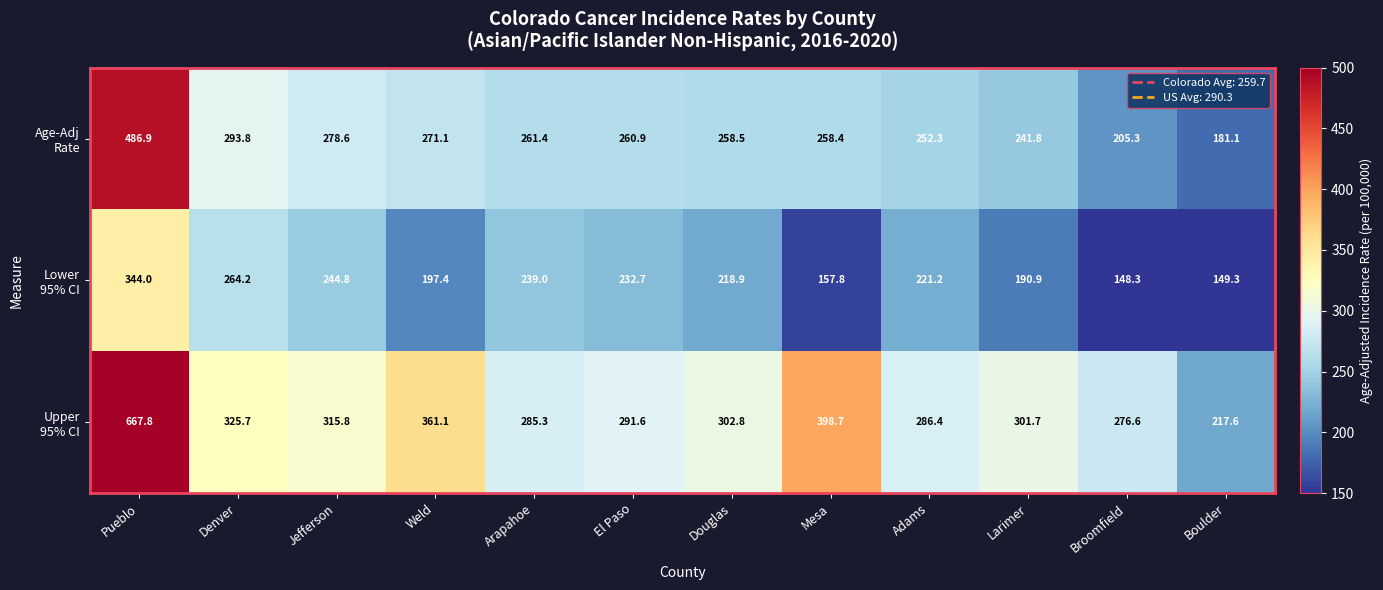

Count the number of data series in this chart.

3